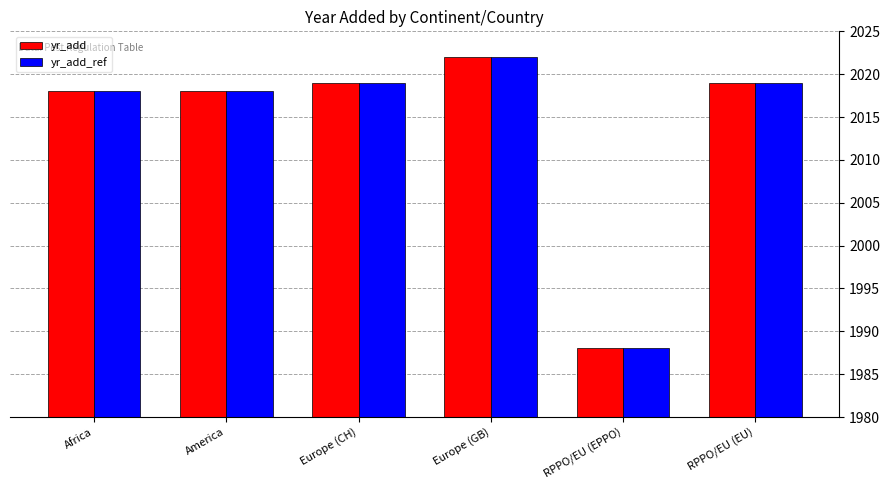

What is the difference between the second highest and minimum values in the yr_add series?

31